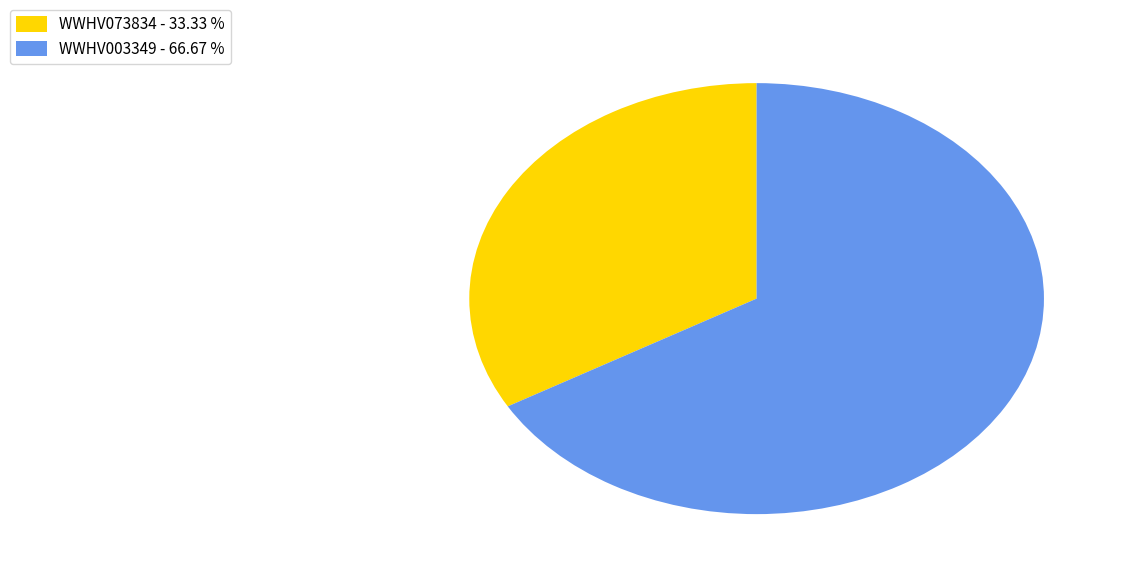

Is it true that WWHV003349 is 67% of the pie?

True